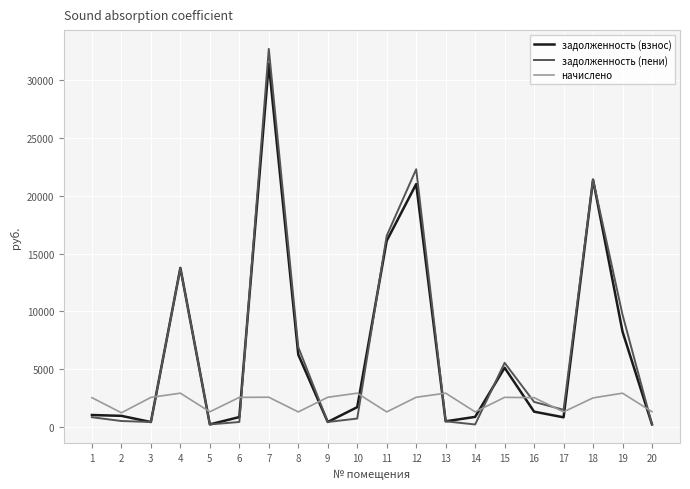

The value of задолженность (пени) at 20 is 220.0. True or false?

True